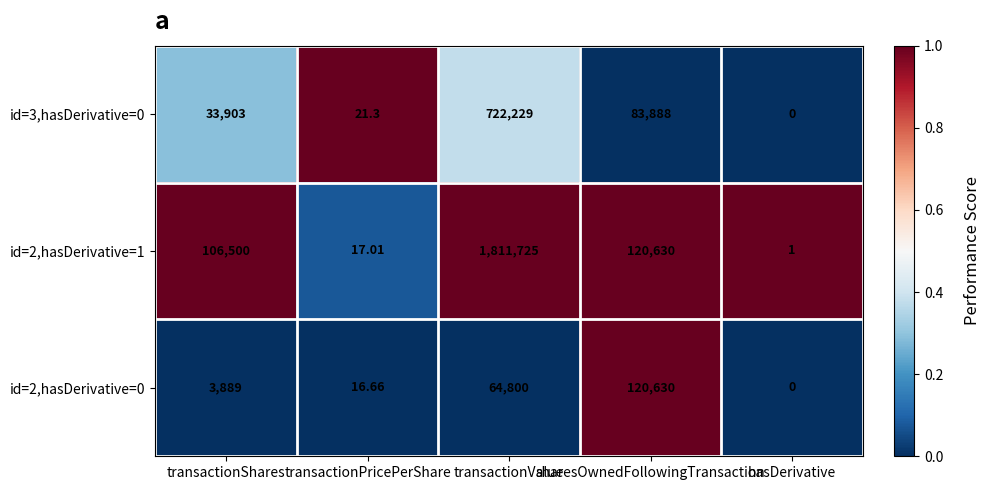

Rank the categories by id=2,hasDerivative=0 value from highest to lowest.

sharesOwnedFollowingTransaction, transactionValue, transactionShares, transactionPricePerShare, hasDerivative